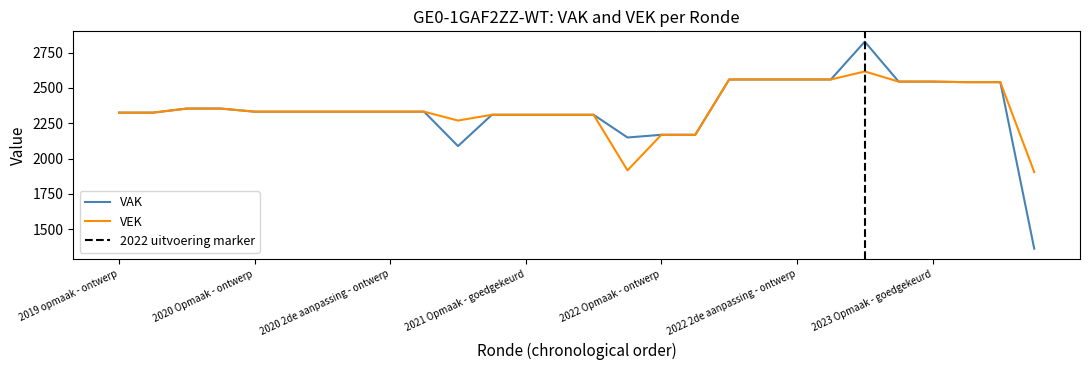

Which series has the largest total across all categories?

VEK